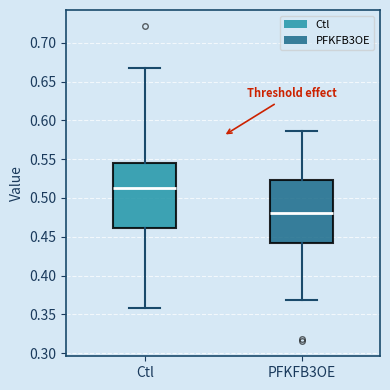

Which box's median line is the highest?

Ctl